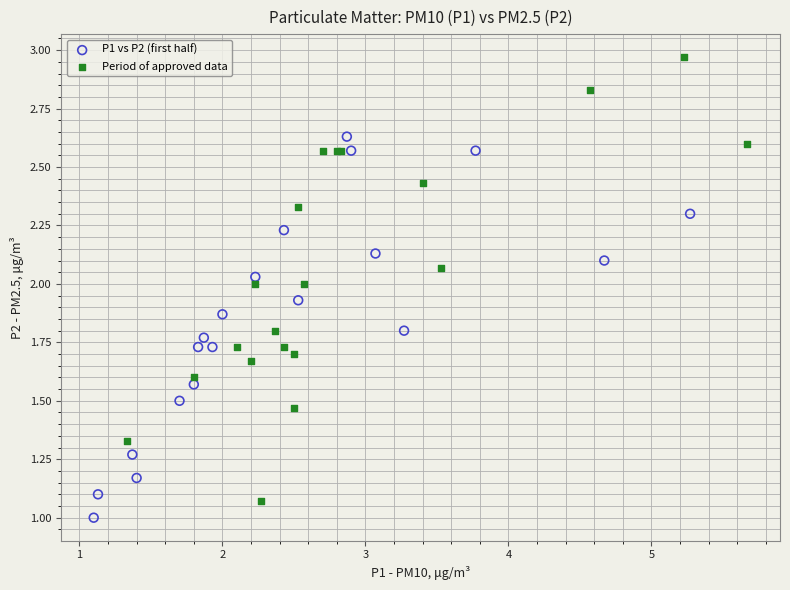

Which series contains the highest Y value?

Period of approved data